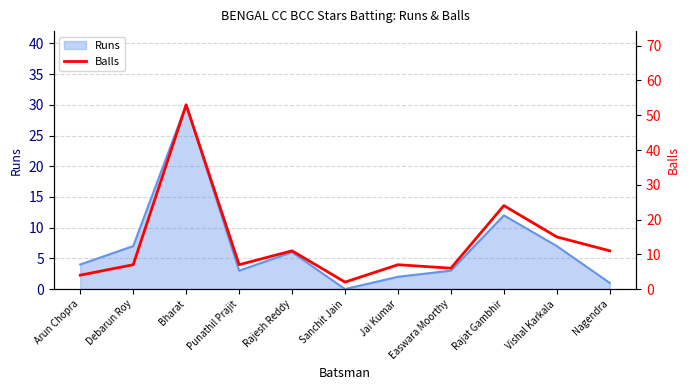

Is it true that Runs equals 2 at Jai Kumar?

True